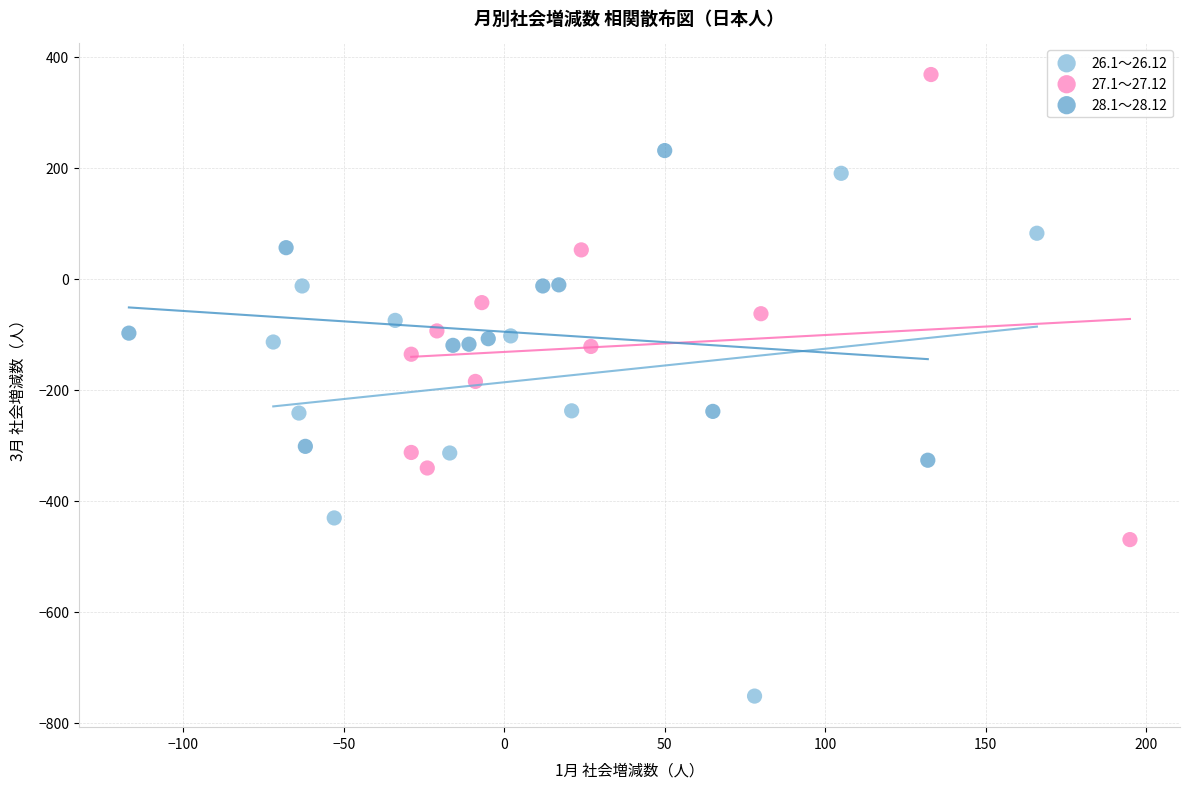

Which series contains the highest Y value?

27.1～27.12